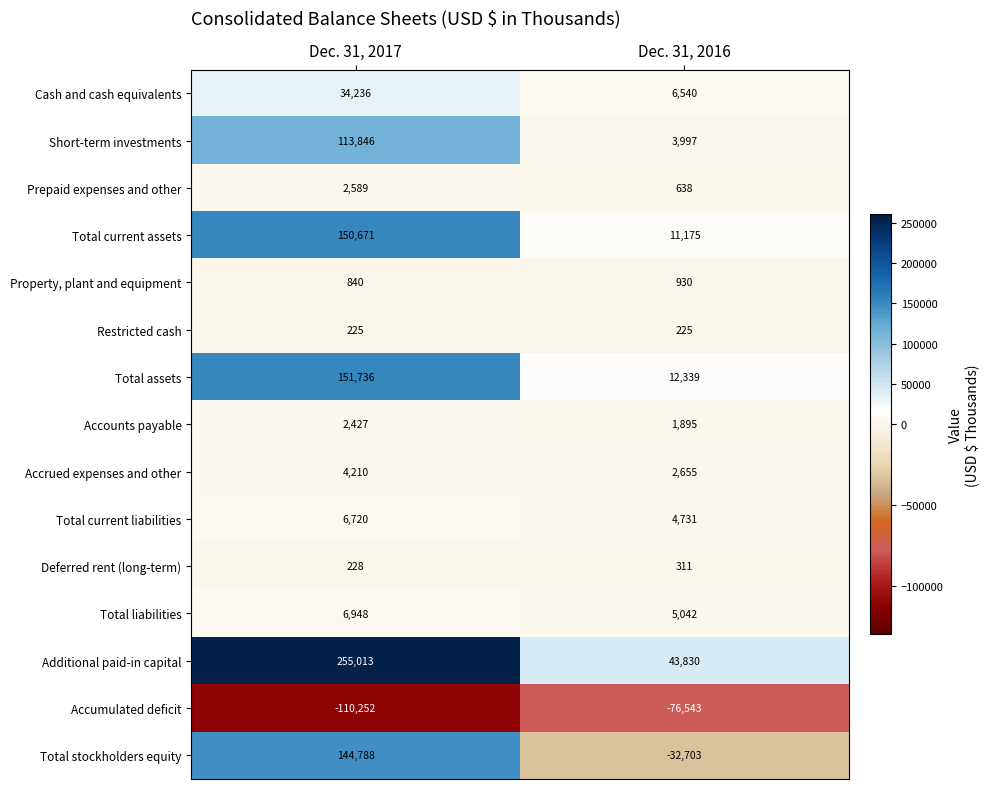

Reading left to right, what are all the values shown in this chart?

Cash and cash equivalents: 34236	6540
Short-term investments: 113846	3997
Prepaid expenses and other: 2589	638
Total current assets: 150671	11175
Property, plant and equipment: 840	930
Restricted cash: 225	225
Total assets: 151736	12339
Accounts payable: 2427	1895
Accrued expenses and other: 4210	2655
Total current liabilities: 6720	4731
Deferred rent (long-term): 228	311
Total liabilities: 6948	5042
Additional paid-in capital: 255013	43830
Accumulated deficit: -110252	-76543
Total stockholders equity: 144788	-32703